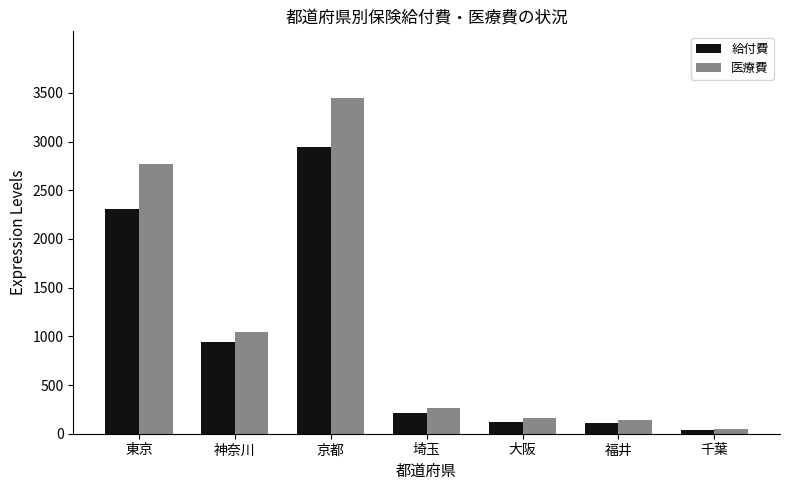

What is the total value across all series at 神奈川?

1991.8